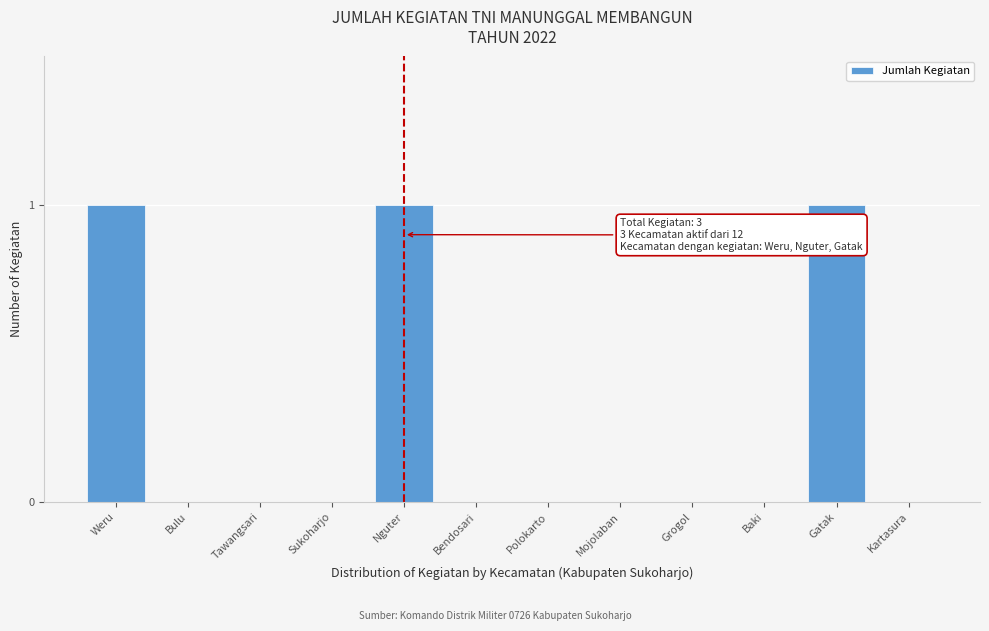

Reading right to left, what are all the values shown in this chart?

Kartasura=0	Gatak=1	Baki=0	Grogol=0	Mojolaban=0	Polokarto=0	Bendosari=0	Nguter=1	Sukoharjo=0	Tawangsari=0	Bulu=0	Weru=1